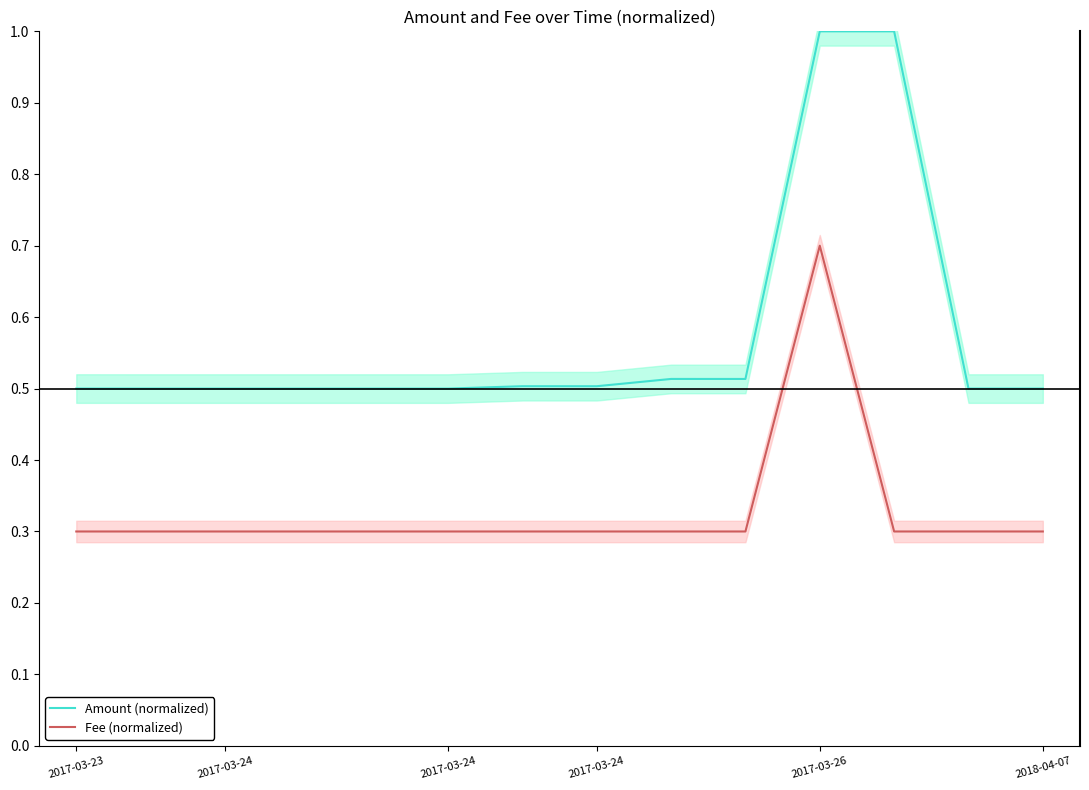

List the series in order of their overall mean, lowest first.

Fee (normalized), Amount (normalized)